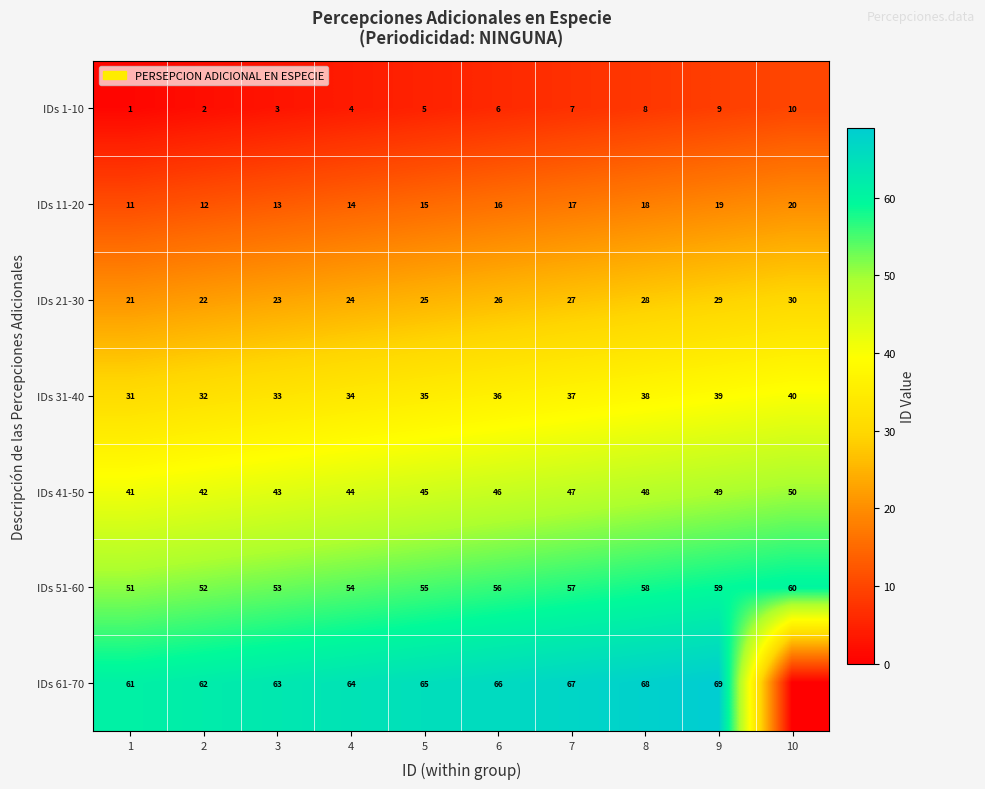

What is the difference between the maximum and minimum values in the IDs 41-50 series?

9